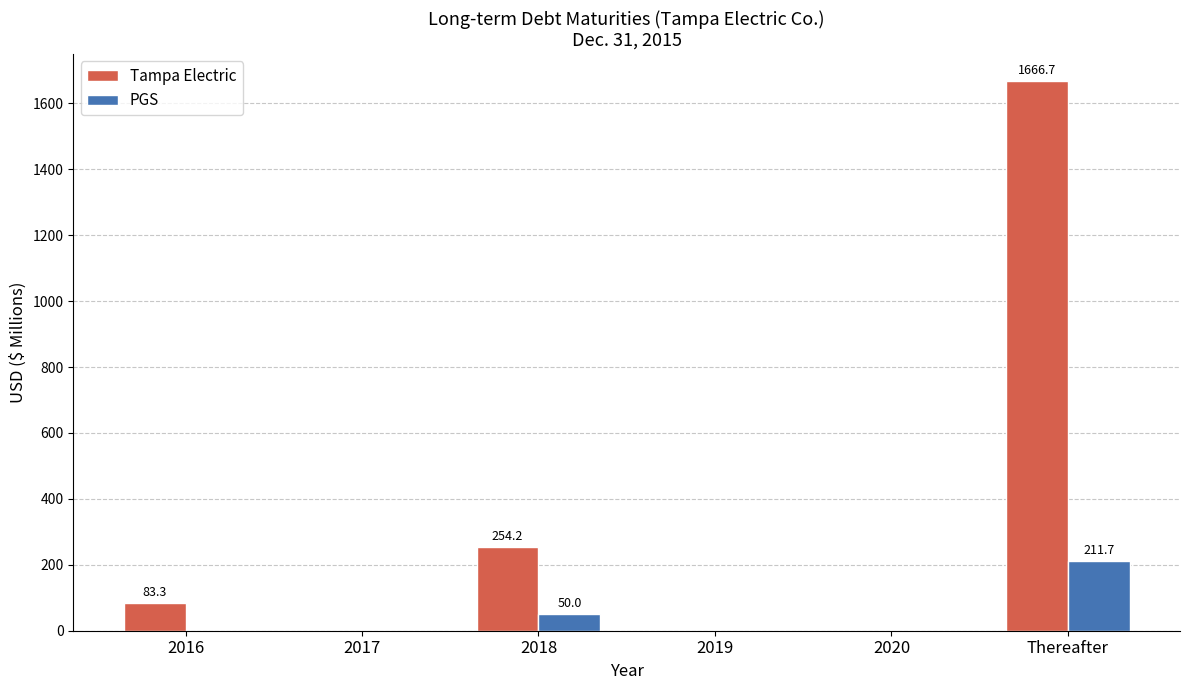

At which category is the sum across all series the highest?

Thereafter